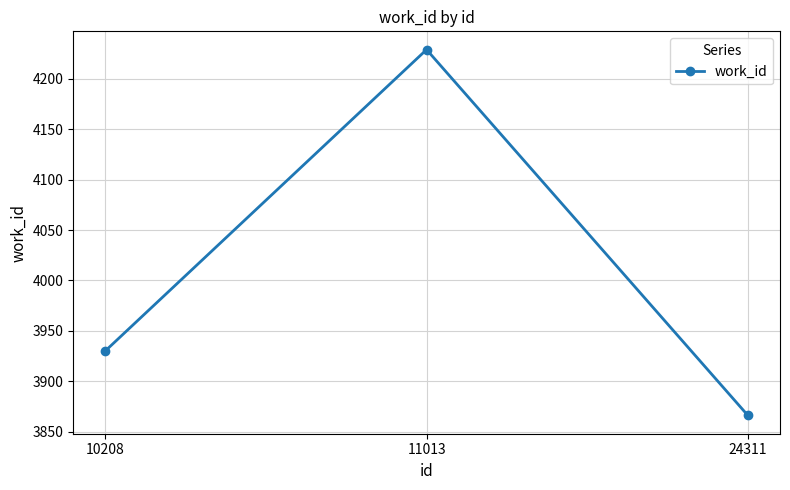

What is the difference between the values at 24311 and 10208?

64